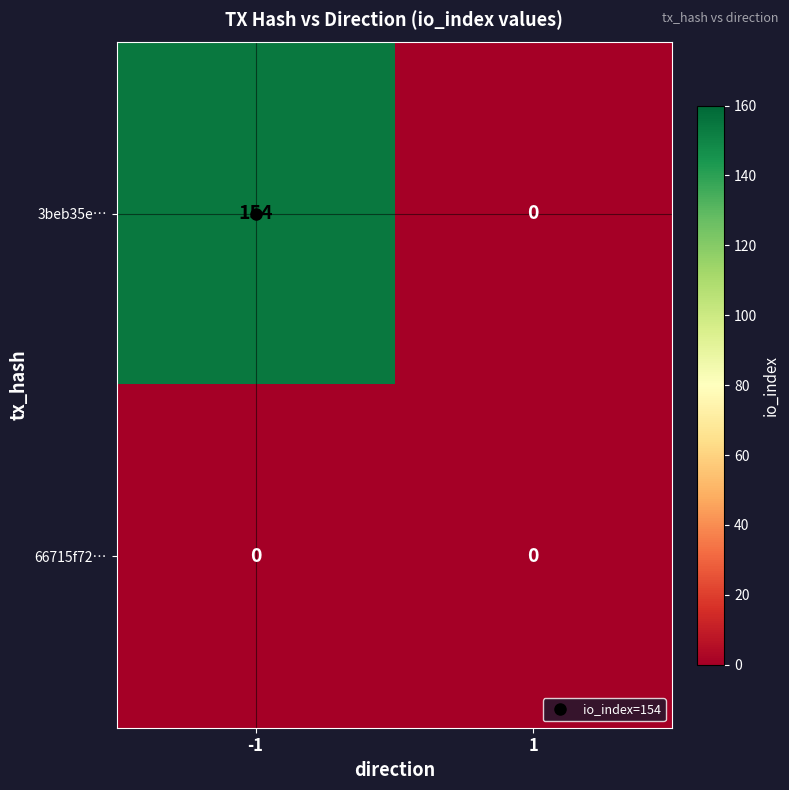

What is the greatest value displayed?

154